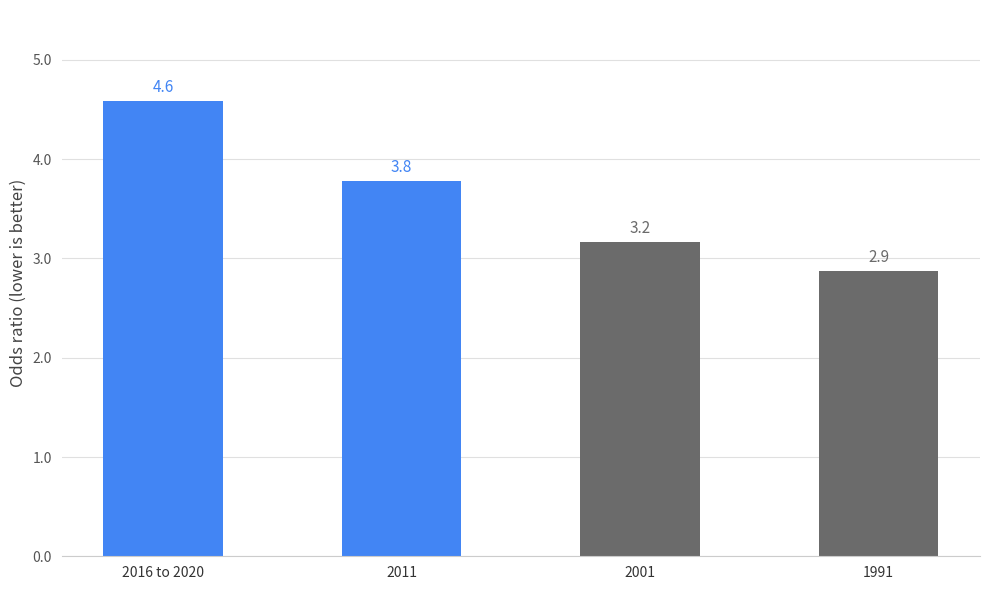

Rank the categories by value from highest to lowest.

2016 to 2020, 2011, 2001, 1991